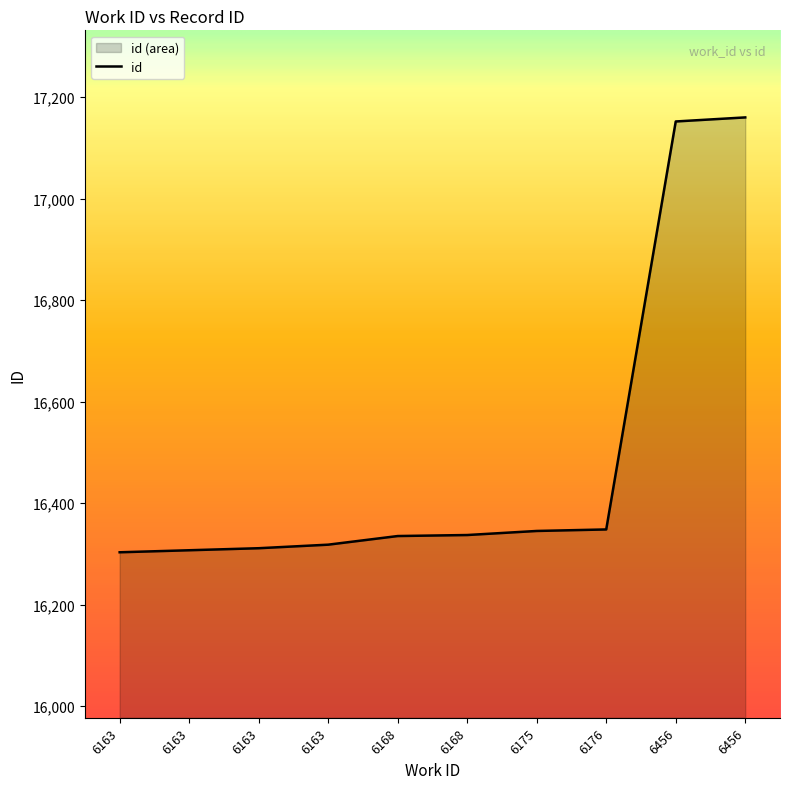

Reading left to right, what are all the values shown in this chart?

16303	16307	16311	16318	16335	16337	16345	16348	17152	17160